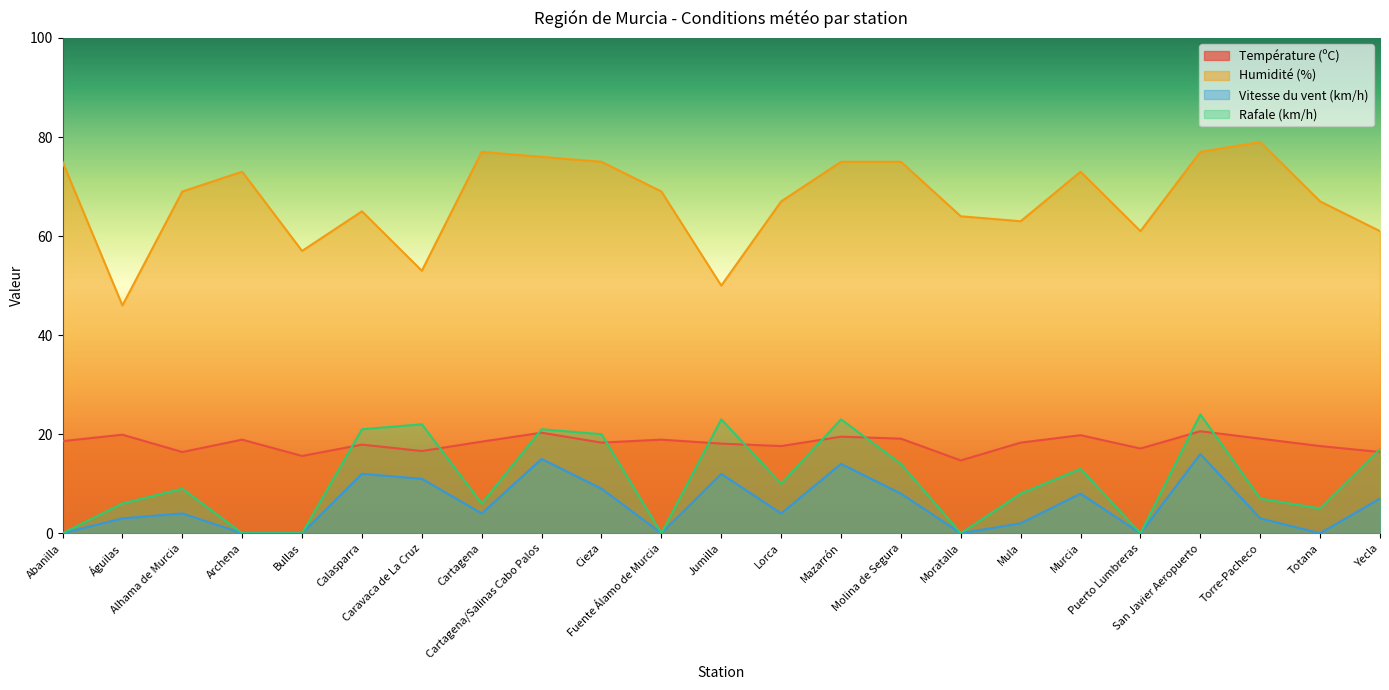

How many positive values does the Vitesse du vent (km/h) series have?

16